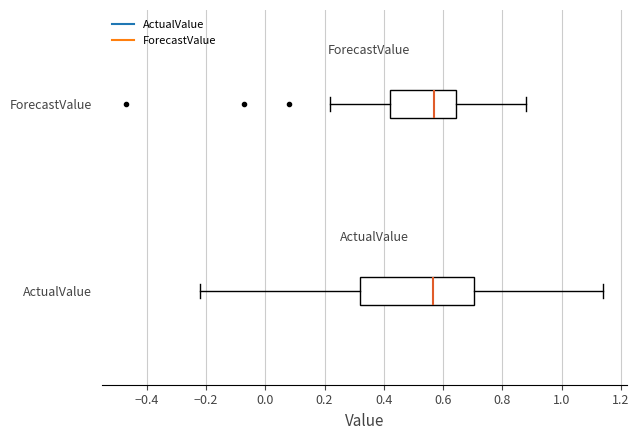

Where is the left edge of the box for ForecastValue on the x-axis? The values are not printed on the chart, so give them approximately, as read against the axis.

0.42